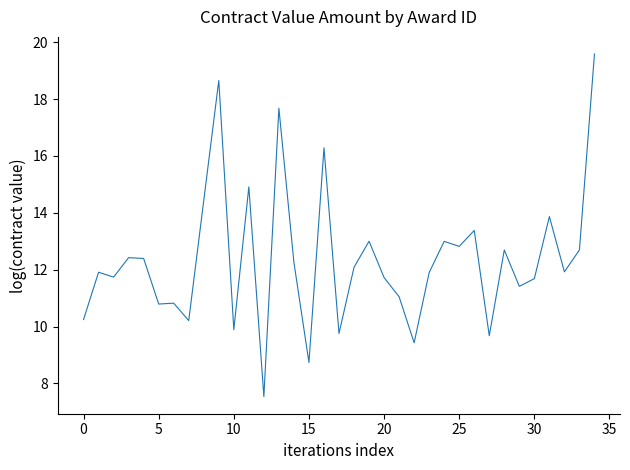

What is the difference between the maximum and minimum values?

12.0